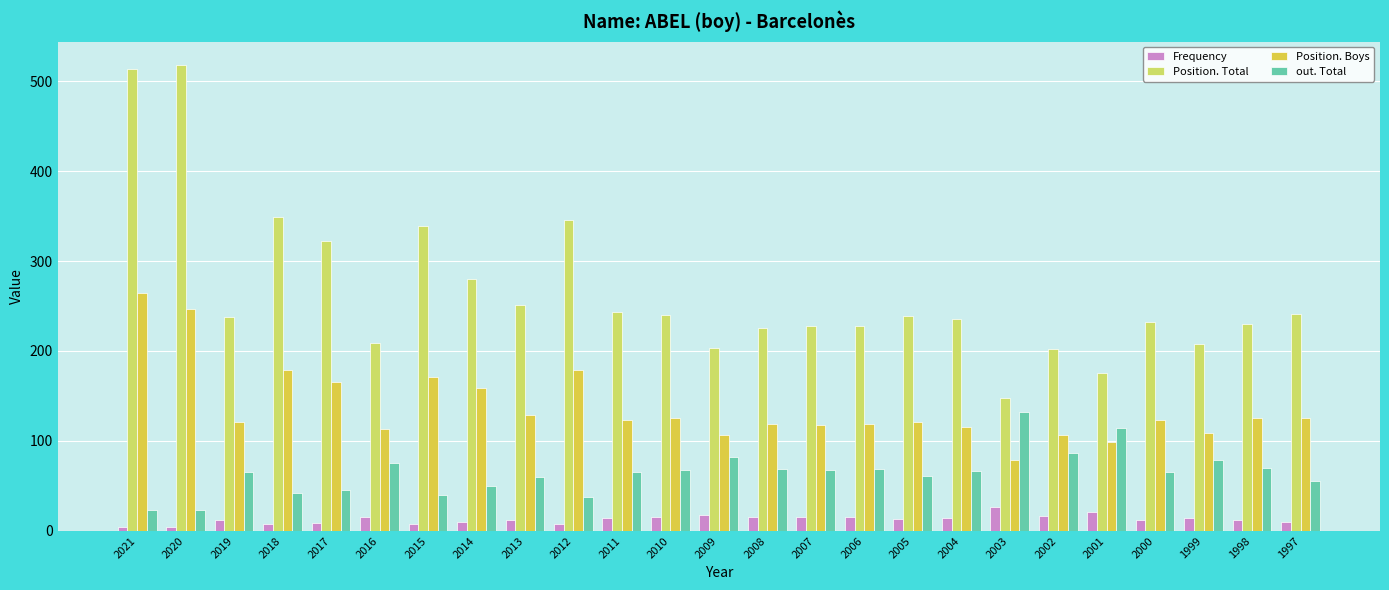

Is the value of Frequency at 2003 greater than the value of Position. Boys at 2019?

No